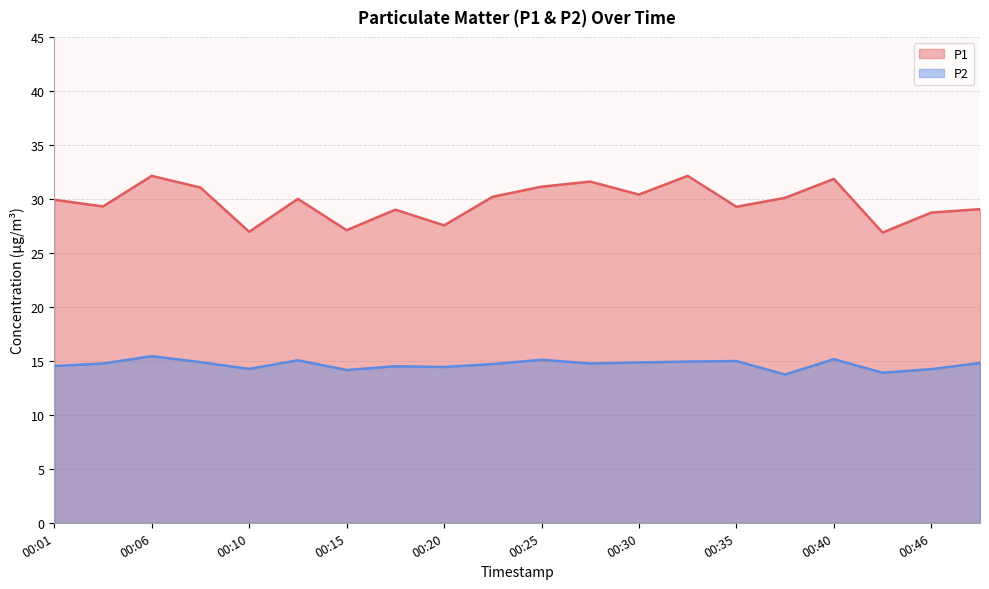

How many interior local peaks does the P1 series have?

6